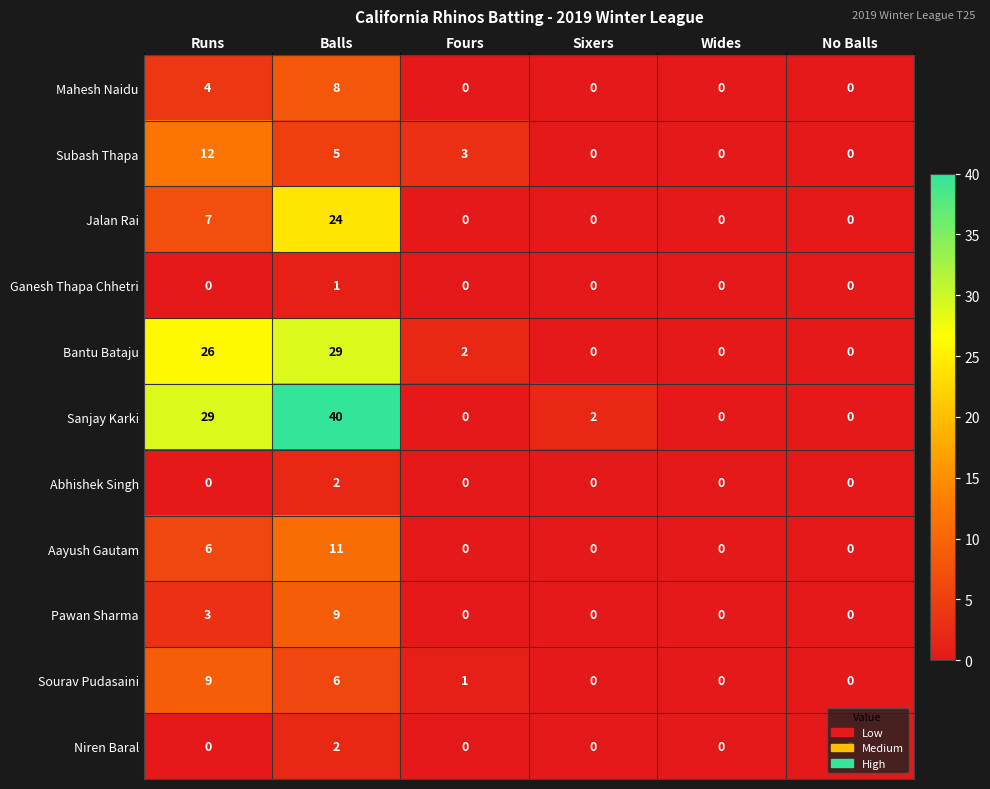

What is the greatest value displayed?

40